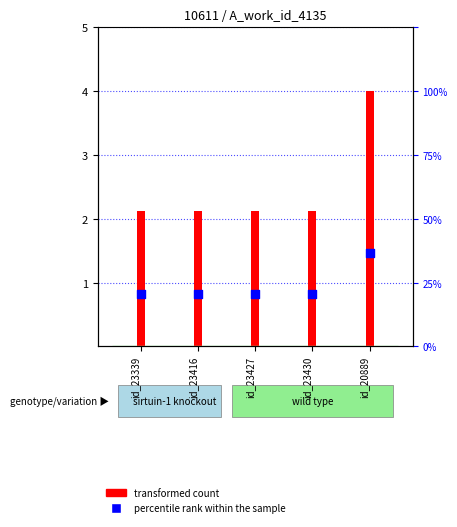

What is the total value across all series at id_23427?

3.0